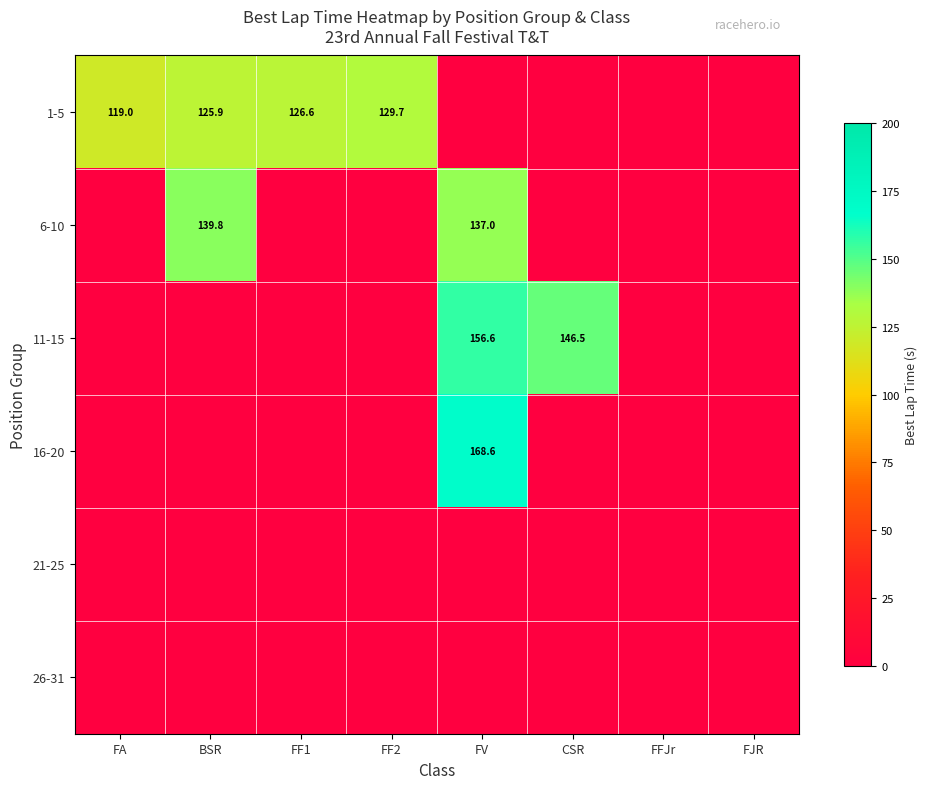

At how many categories does at least one series exceed 156?

1